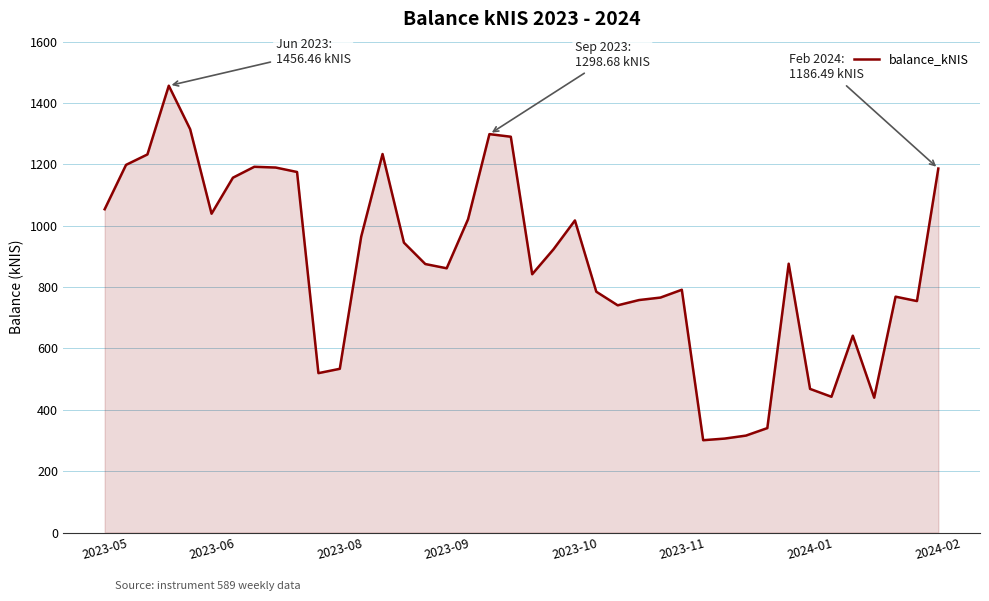

What is the difference between the maximum and minimum values?

1155.4